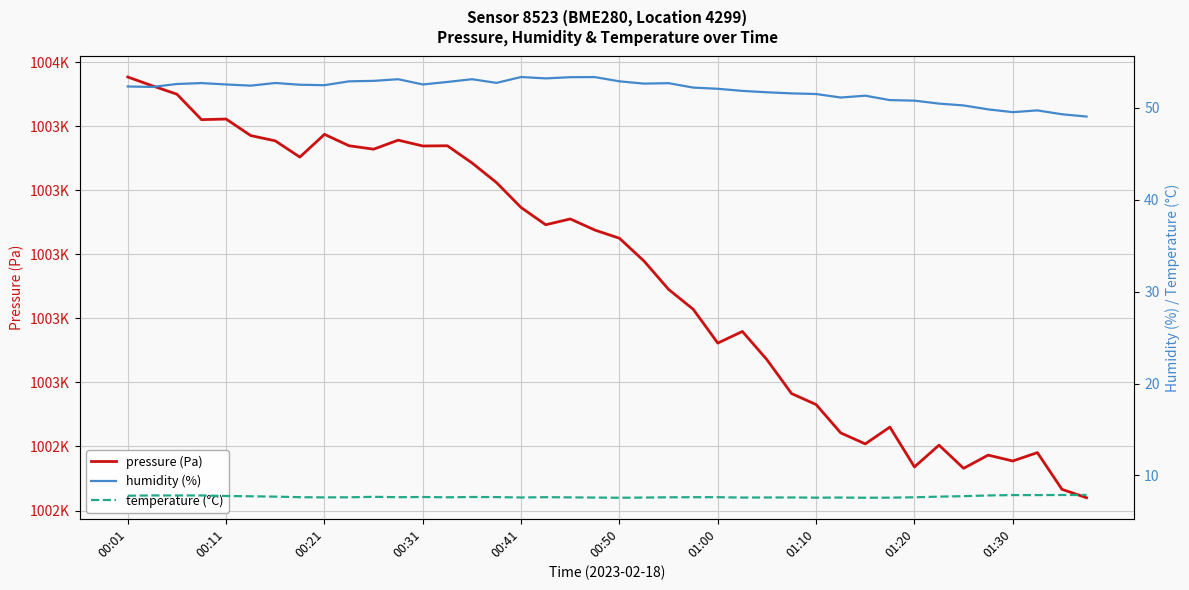

What position from the right is 37?

3